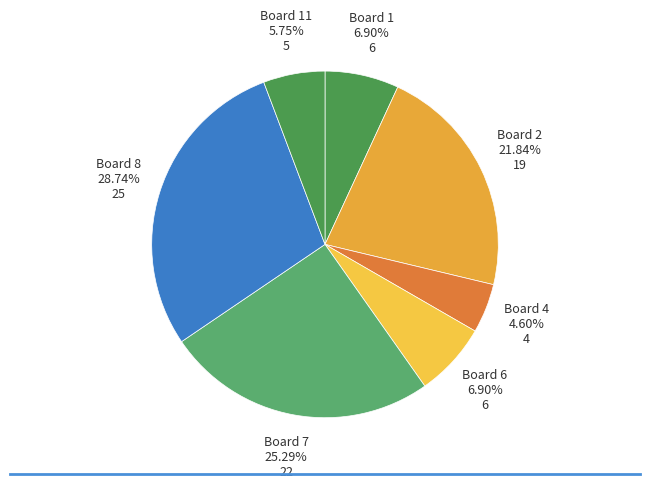

Count the number of slices in the pie.

7